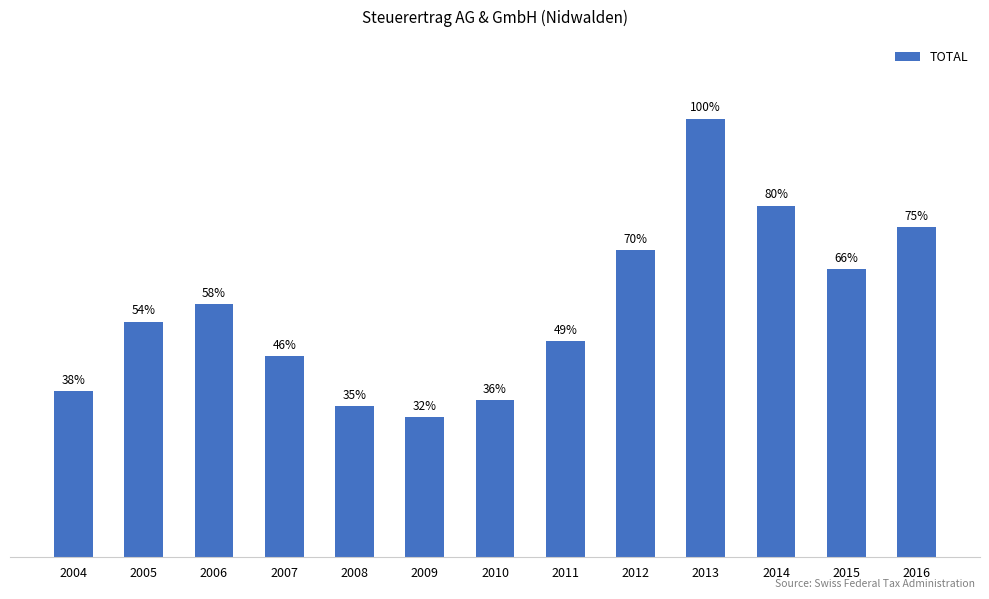

Does the chart contain any negative values?

No